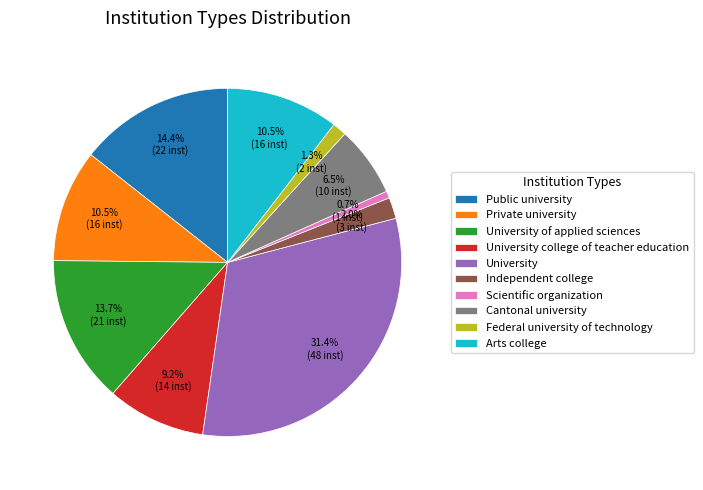

Is there a majority slice in this chart?

No